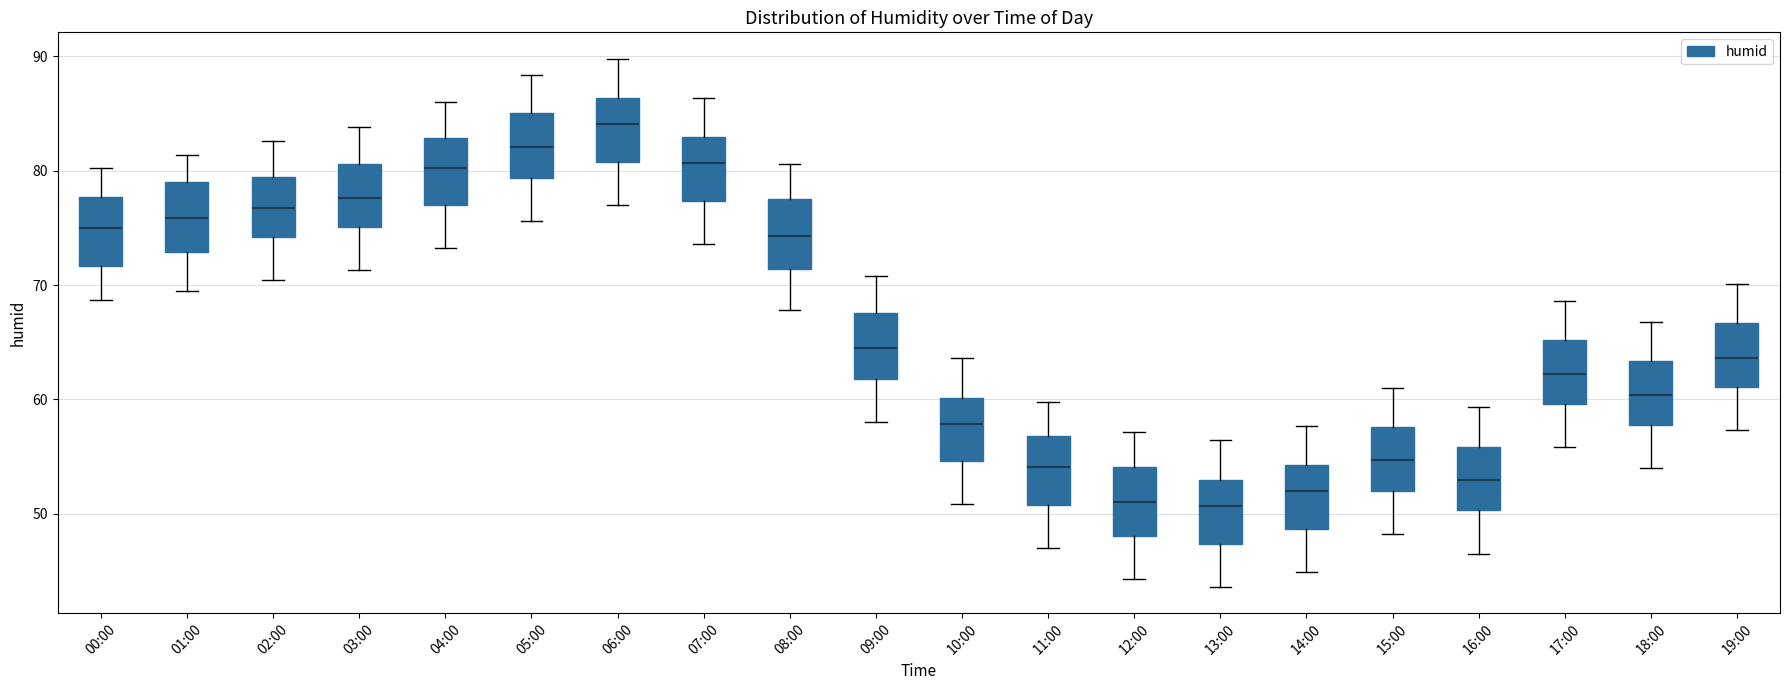

Reading left to right, read every box against the y-axis: the position of its median line, the range the box covers, and the ends of its whiskers. The values are not printed on the chart, so give them approximately, as read against the axis.

00:00: median 75, box 72 to 78, whiskers 69 to 80
01:00: median 76, box 73 to 79, whiskers 70 to 81
02:00: median 77, box 74 to 79, whiskers 70 to 83
03:00: median 78, box 75 to 81, whiskers 71 to 84
04:00: median 80, box 77 to 83, whiskers 73 to 86
05:00: median 82, box 79 to 85, whiskers 76 to 88
06:00: median 84, box 81 to 86, whiskers 77 to 90
07:00: median 81, box 77 to 83, whiskers 74 to 86
08:00: median 74, box 71 to 78, whiskers 68 to 81
09:00: median 64, box 62 to 68, whiskers 58 to 71
10:00: median 58, box 55 to 60, whiskers 51 to 64
11:00: median 54, box 51 to 57, whiskers 47 to 60
12:00: median 51, box 48 to 54, whiskers 44 to 57
13:00: median 51, box 47 to 53, whiskers 44 to 56
14:00: median 52, box 49 to 54, whiskers 45 to 58
15:00: median 55, box 52 to 58, whiskers 48 to 61
16:00: median 53, box 50 to 56, whiskers 47 to 59
17:00: median 62, box 60 to 65, whiskers 56 to 69
18:00: median 60, box 58 to 63, whiskers 54 to 67
19:00: median 64, box 61 to 67, whiskers 57 to 70